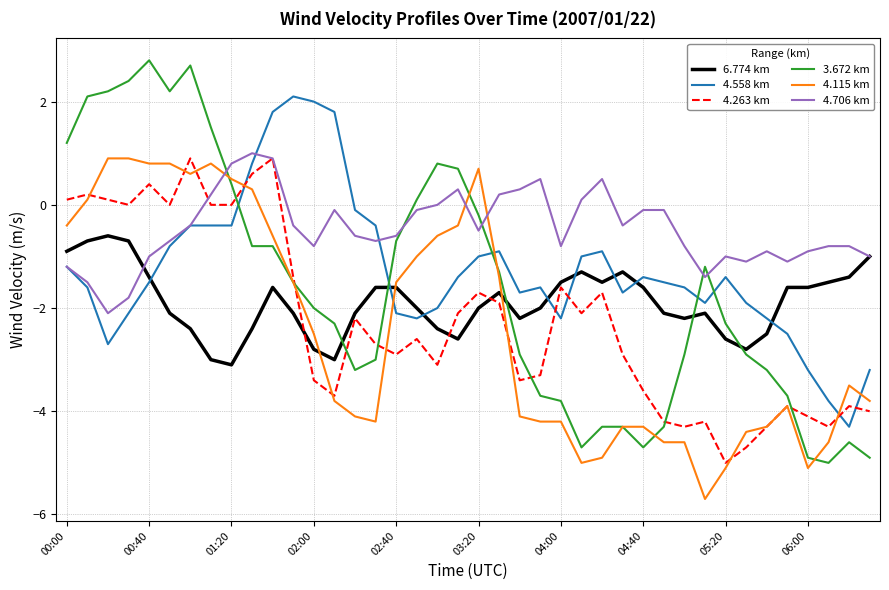

What is the maximum value for 4.263 km?

0.9